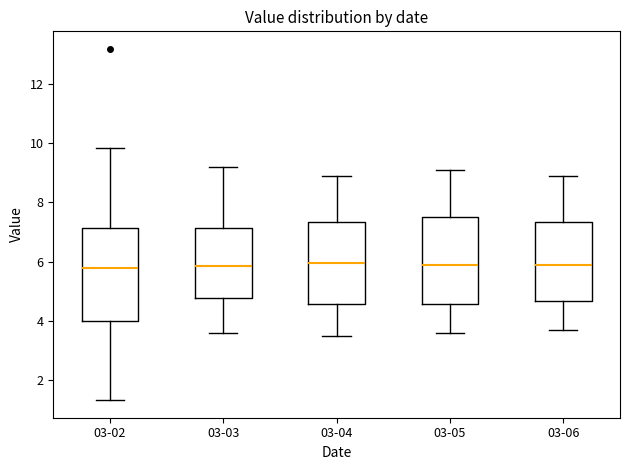

Reading left to right, transcribe this box plot: for each box, give where its median line is, the range the box spans, and where its two whiskers end, as read against the y-axis. The values are not printed on the chart, so give them approximately, as read against the axis.

03-02: median 5.8, box 4.0 to 7.2, whiskers 1.4 to 9.8
03-03: median 5.8, box 4.8 to 7.2, whiskers 3.6 to 9.2
03-04: median 6.0, box 4.6 to 7.4, whiskers 3.6 to 9.0
03-05: median 6.0, box 4.6 to 7.6, whiskers 3.6 to 9.2
03-06: median 6.0, box 4.6 to 7.4, whiskers 3.8 to 9.0